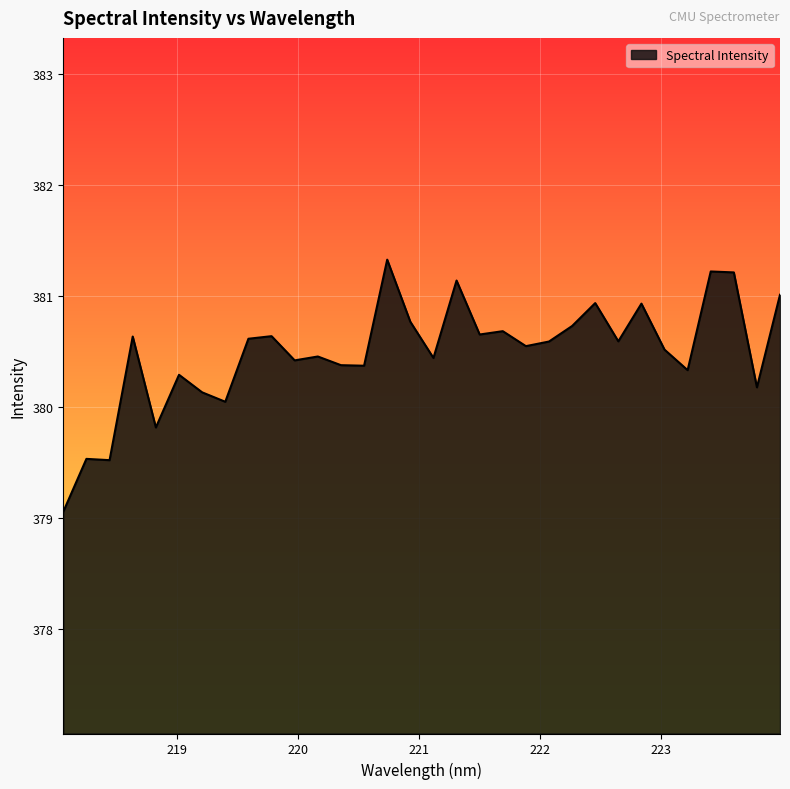

What is the difference between the maximum and minimum values?

2.3